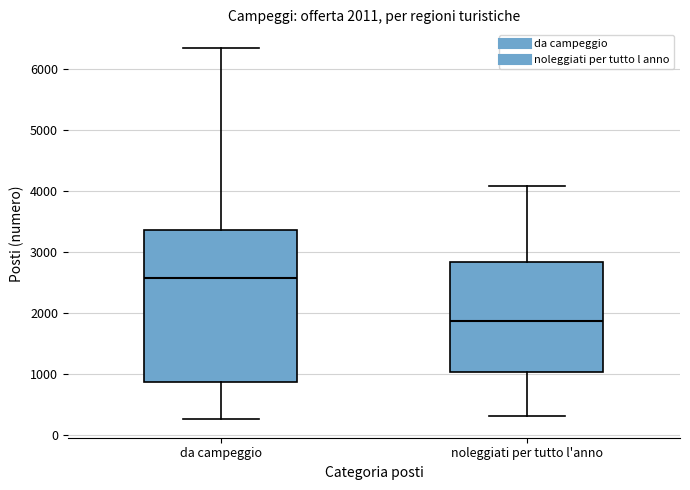

Which box is the tallest, from its lower edge to its upper edge?

da campeggio